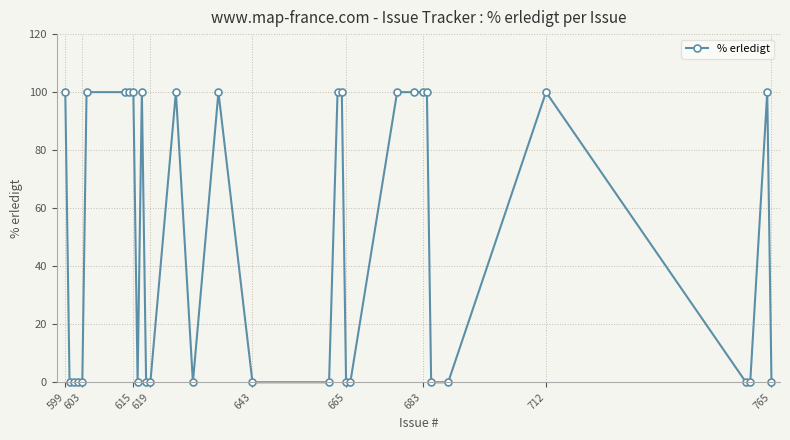

What is the value of the 7th point from the left?

100